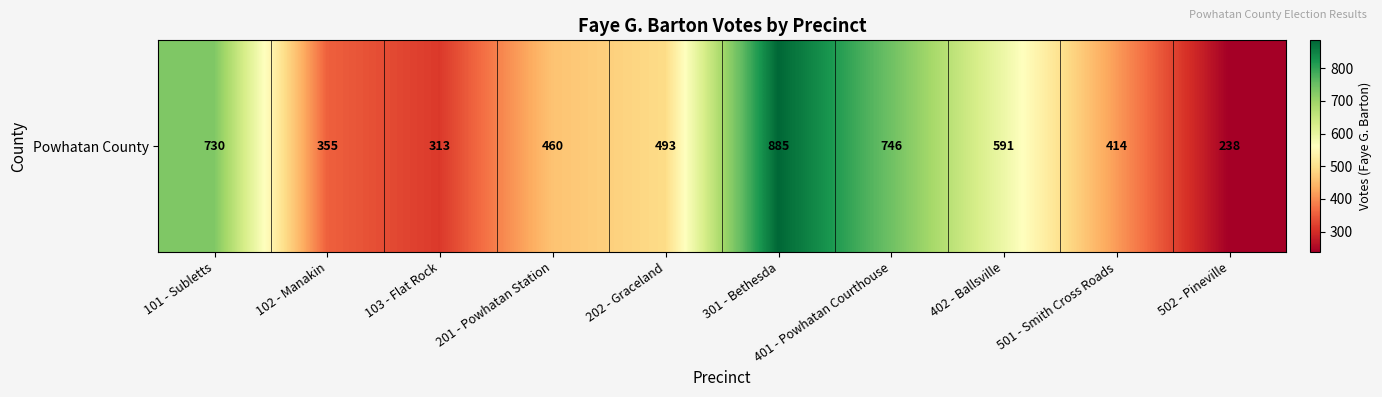

Reading left to right, what are all the values shown in this chart?

730	355	313	460	493	885	746	591	414	238